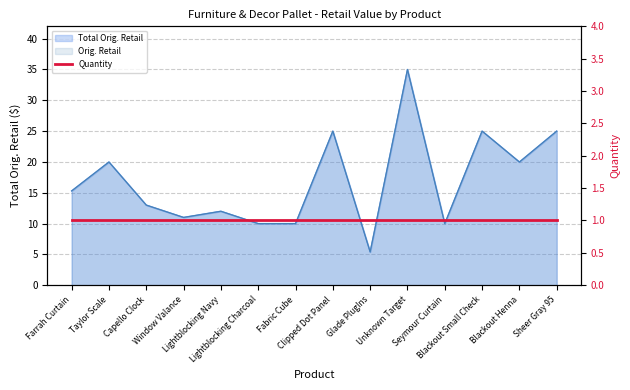

Between Lightblocking Navy and Blackout Small Check, which series saw the biggest shift?

Total Orig. Retail